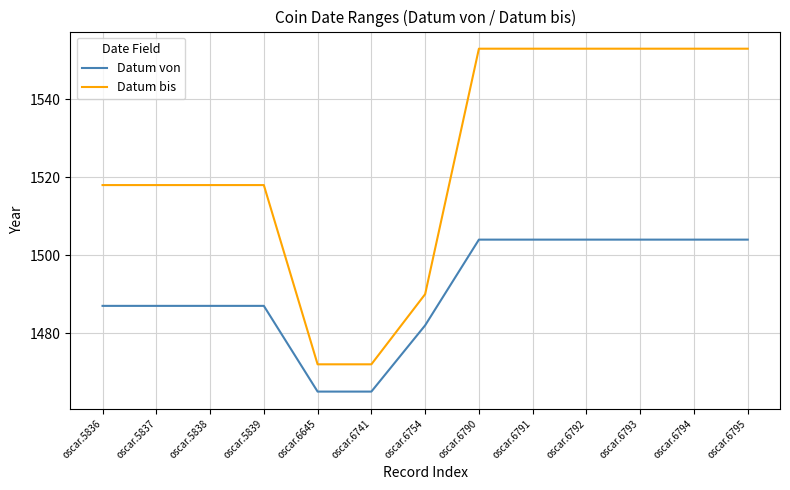

The value of Datum bis at oscar.5839 is 352. True or false?

False